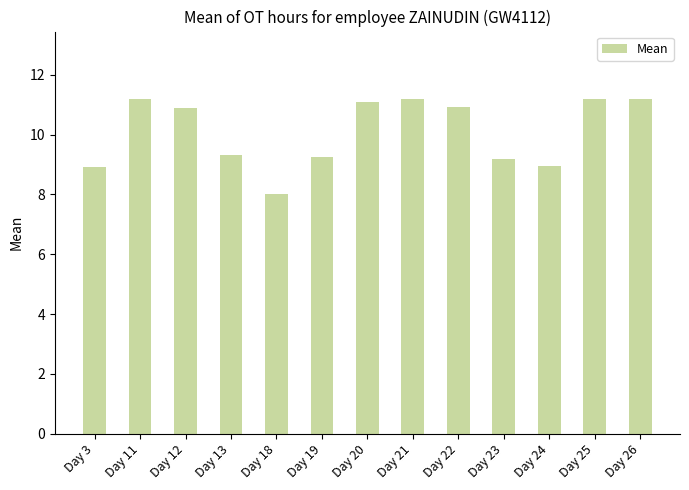

True or false: the data shows 11.2 at Day 11.

True